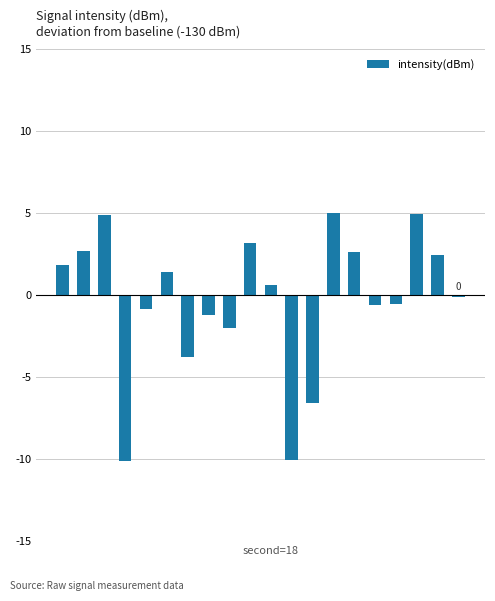

What is the maximum value shown in the chart?

5.0